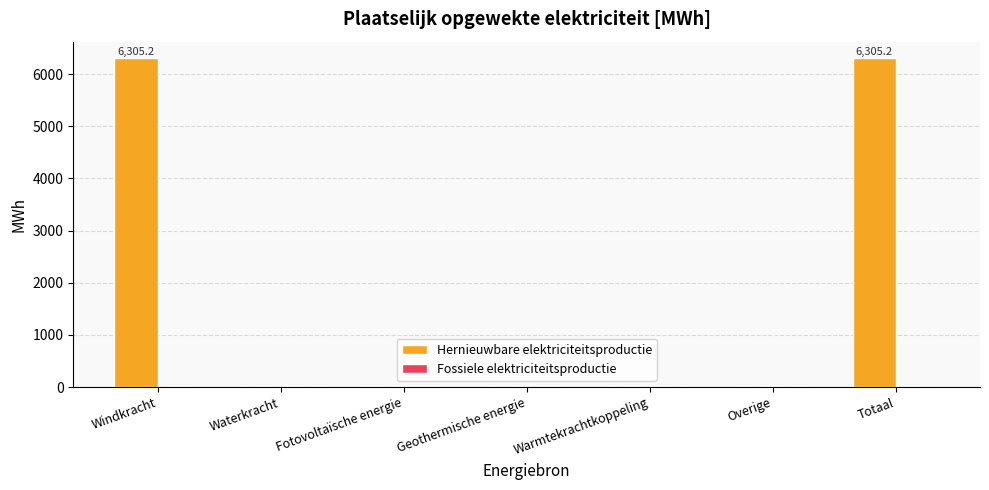

Is it true that the value at Warmtekrachtkoppeling is 4116.4?

False